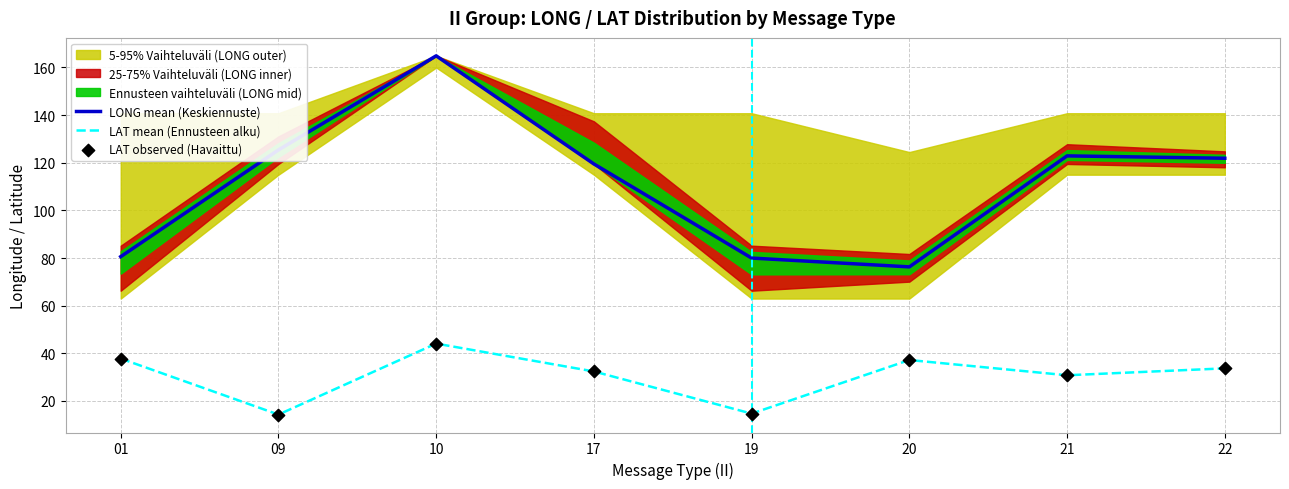

Which series has the largest Y range (max minus min)?

LONG mean (Keskiennuste)